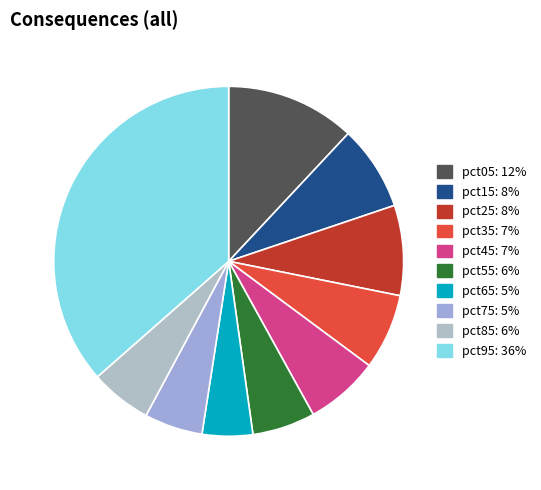

How many segments does this pie chart have?

10